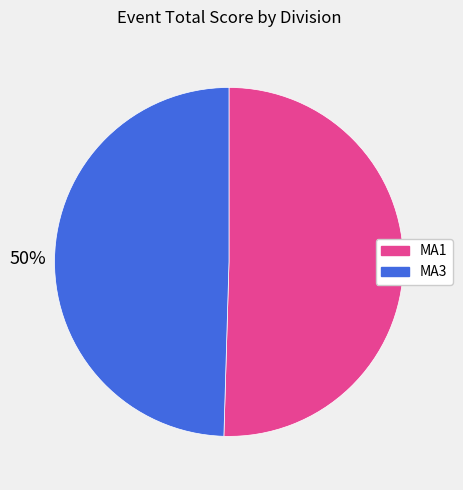

Approximately how many times larger is the value at MA1 compared to MA3?

1.0